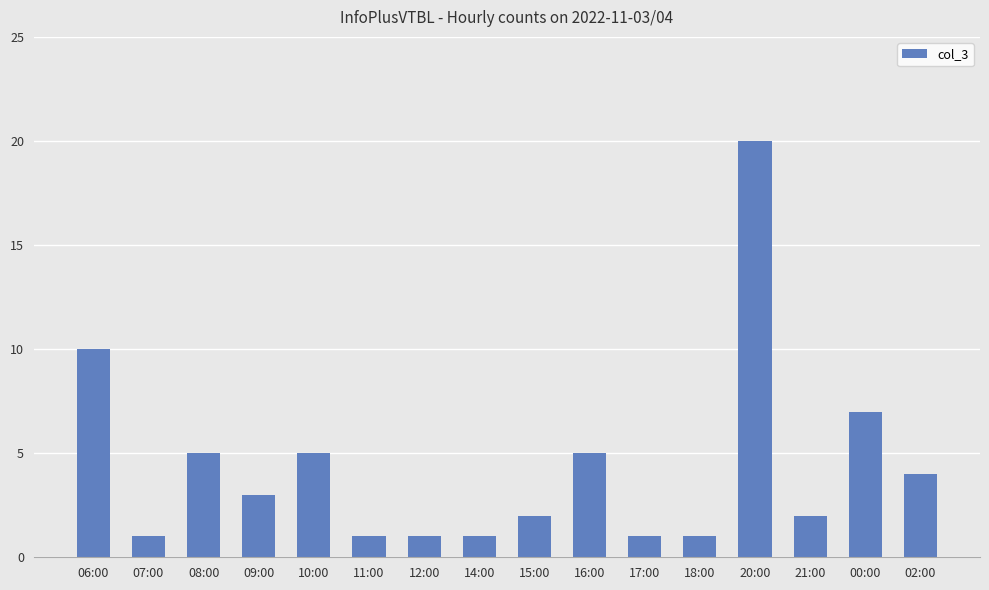

What is the change in value from 08:00 to 17:00?

-4